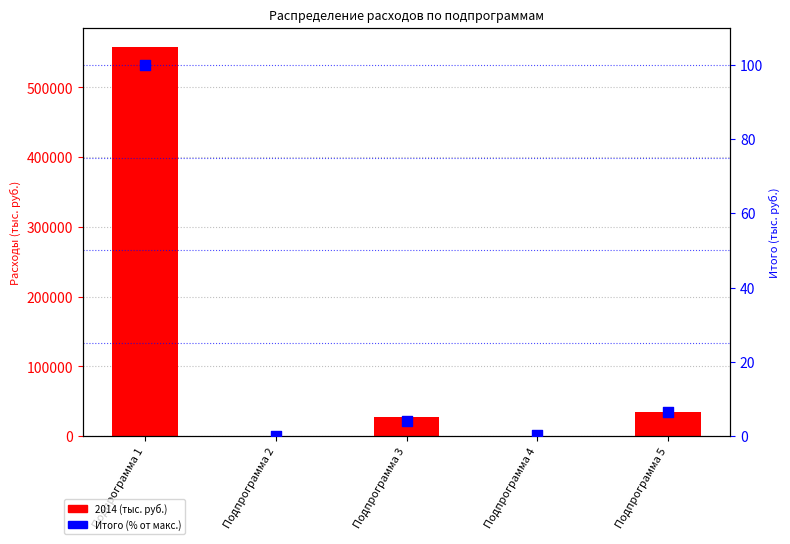

What are all the series names shown in the legend?

2014 (тыс. руб.), Итого (% от макс.)